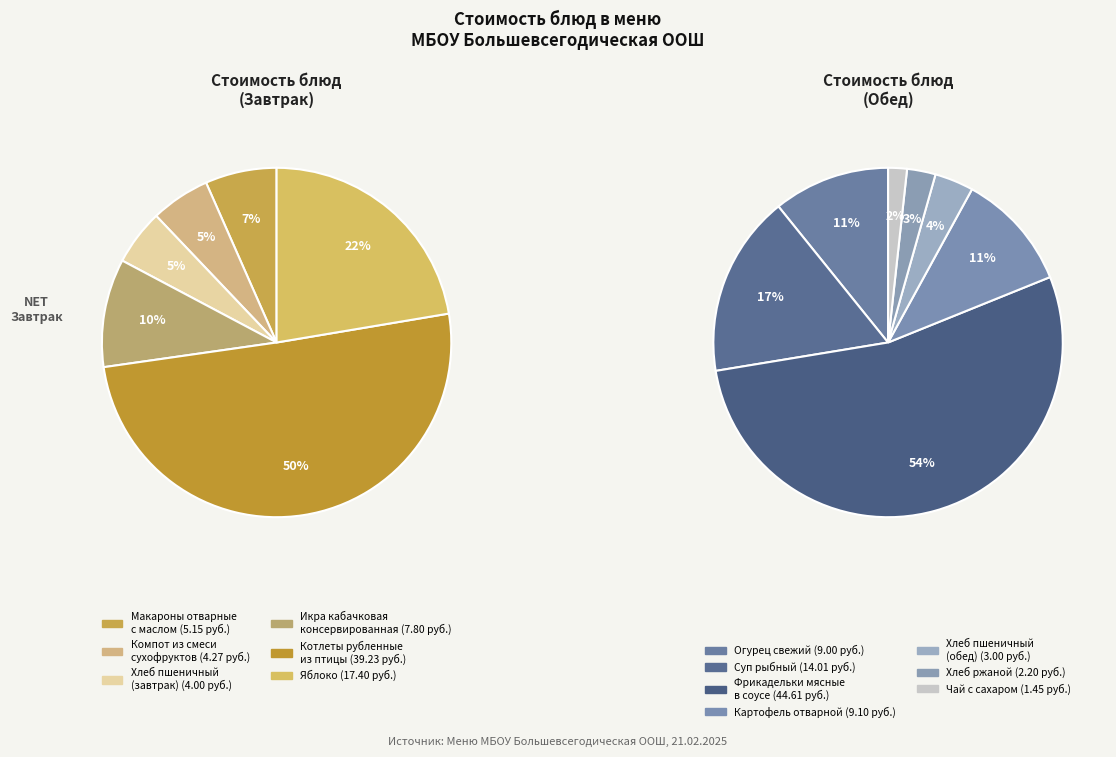

What percentage do Макароны отварные
с маслом and Хлеб ржаной together represent?

4.6%